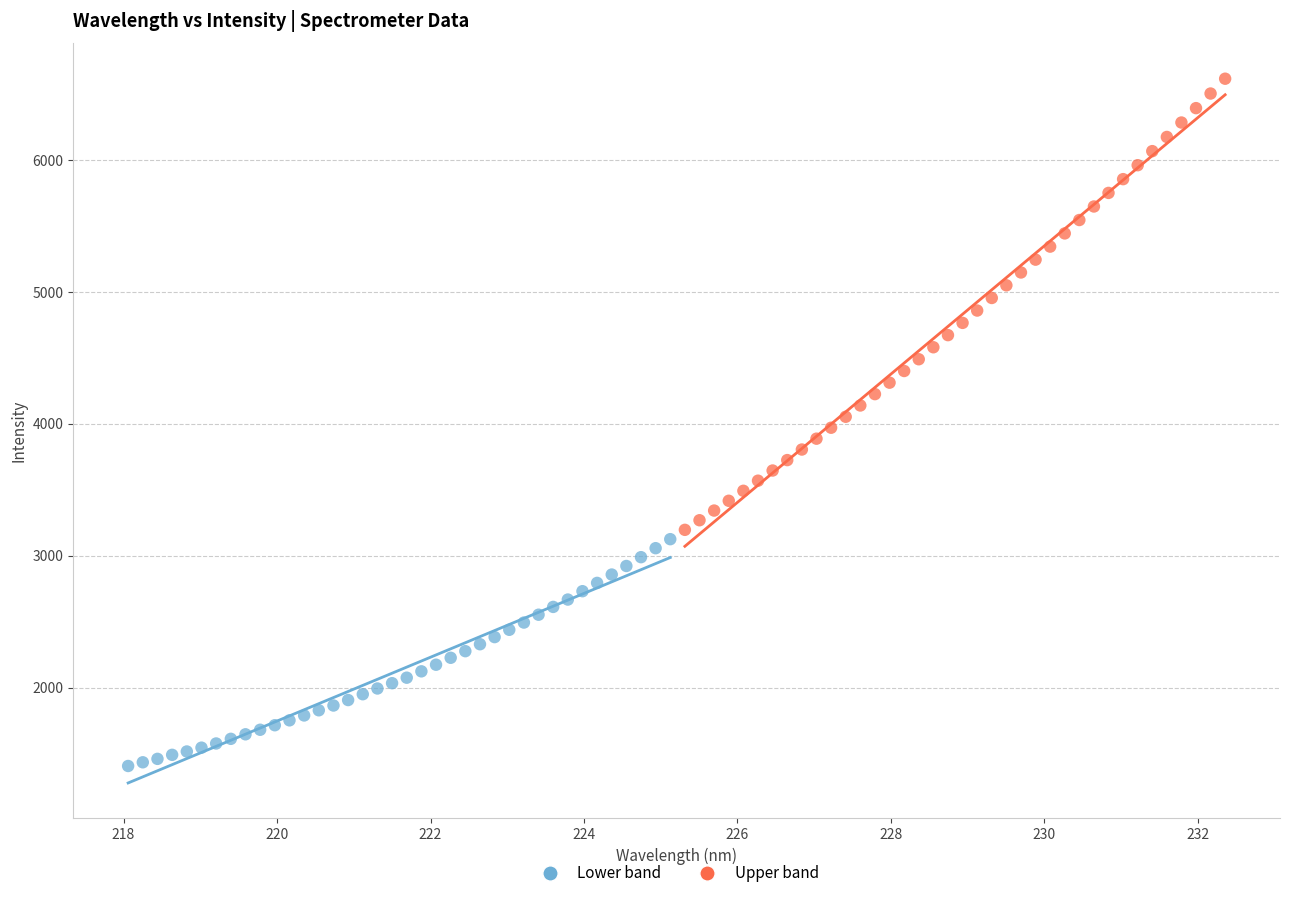

Which series has the largest Y range (max minus min)?

Upper band